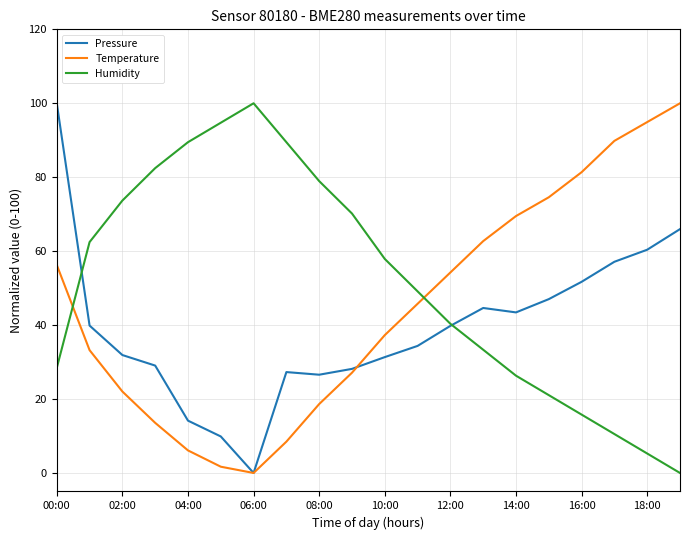

What is the maximum value for Pressure?

100.0